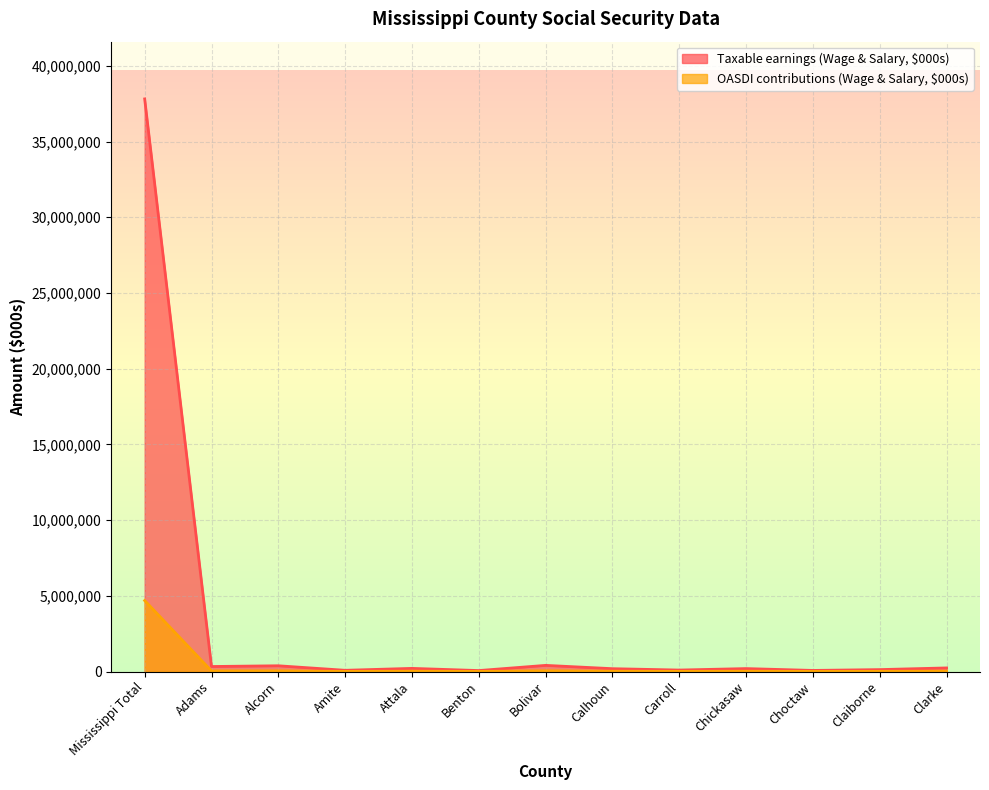

The value of OASDI contributions (Wage & Salary, $000s) at Alcorn is 47307. True or false?

True